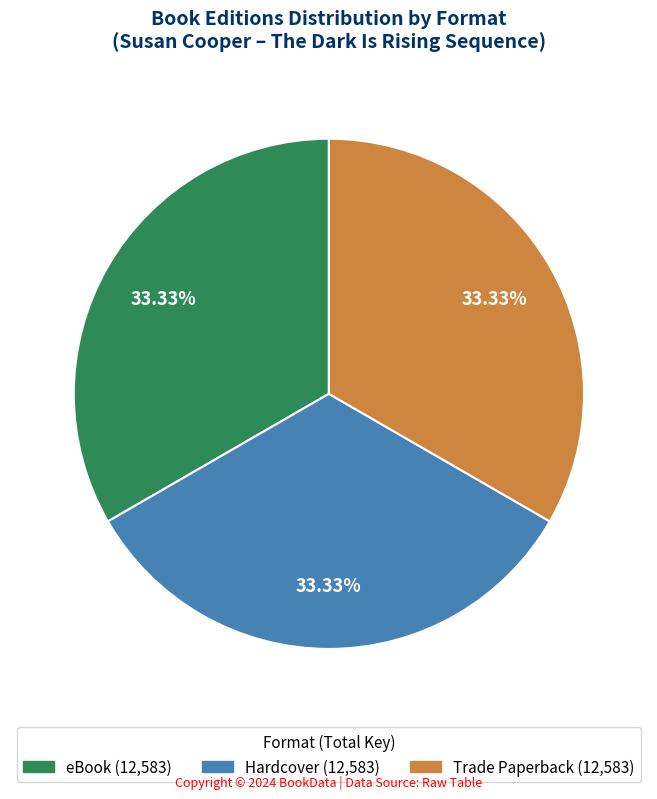

Is there a majority slice in this chart?

No